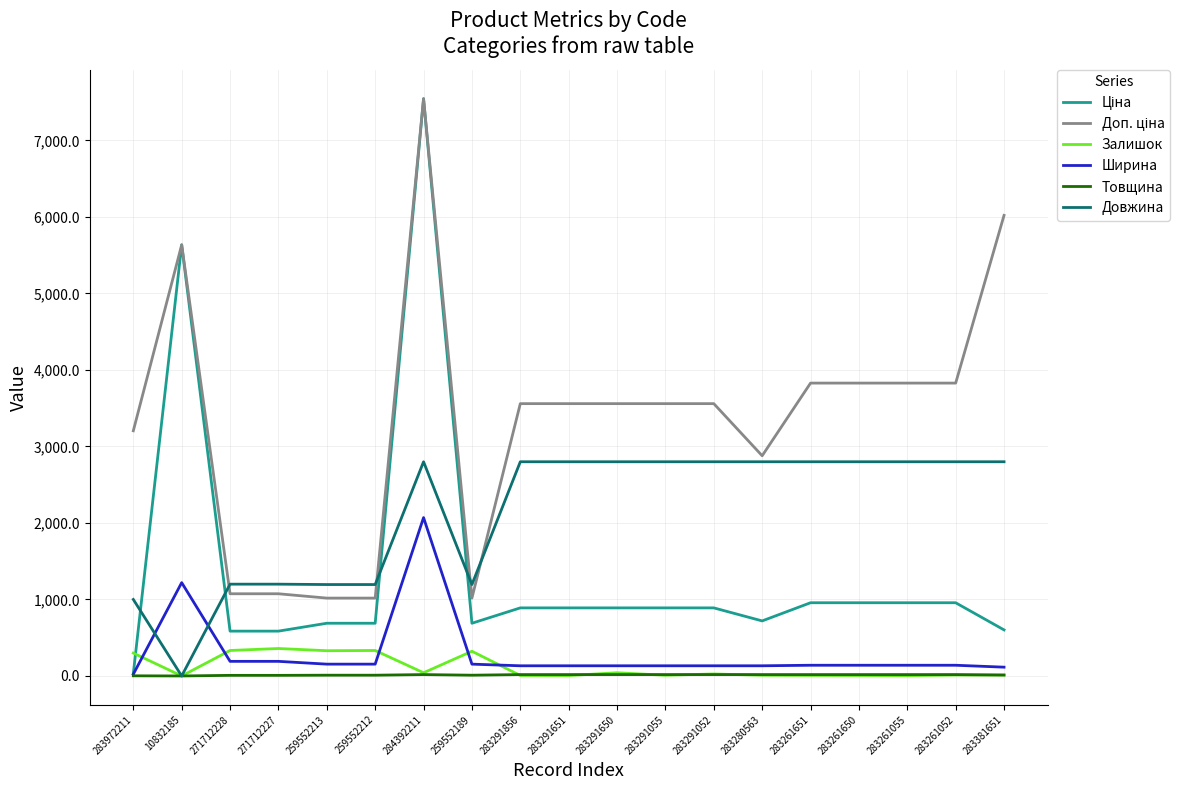

True or false: Товщина has a value of 18.0 at 284392211.

True